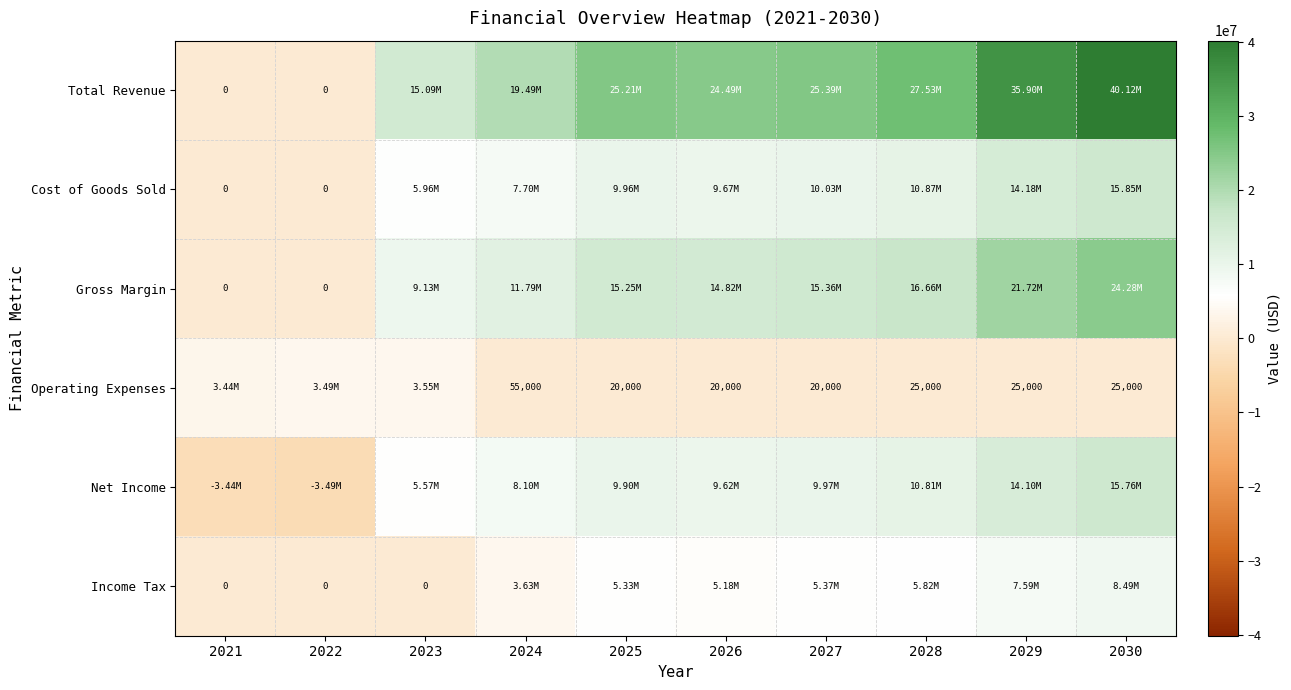

How many data points in Income Tax are above 5331023?

5